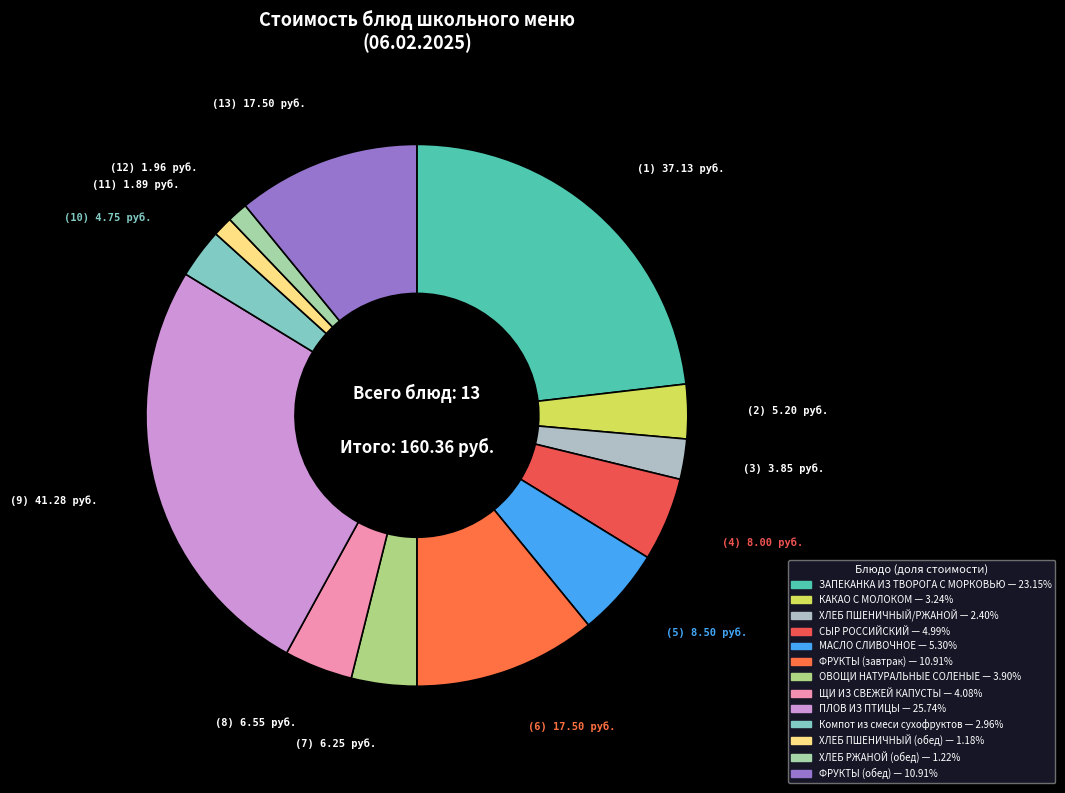

Does ФРУКТЫ (обед) represent more than half of the total?

No